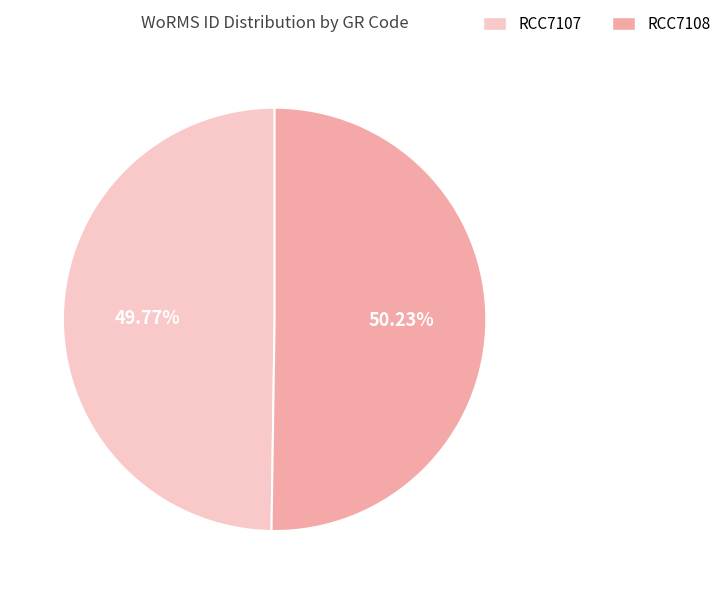

Is there any slice that represents more than half of the pie?

Yes